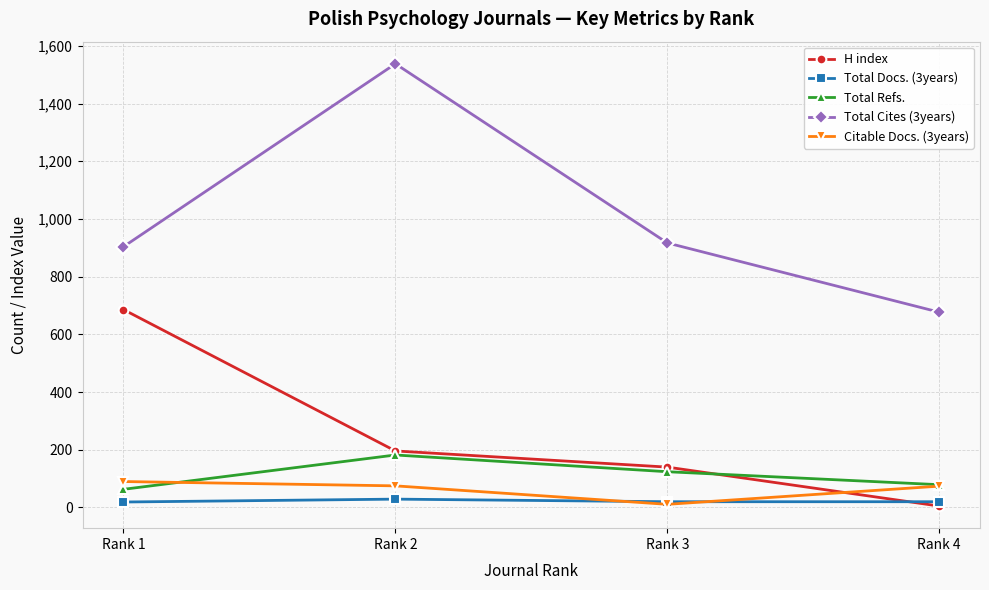

What is the sum of all Total Docs. (3years) values?

88